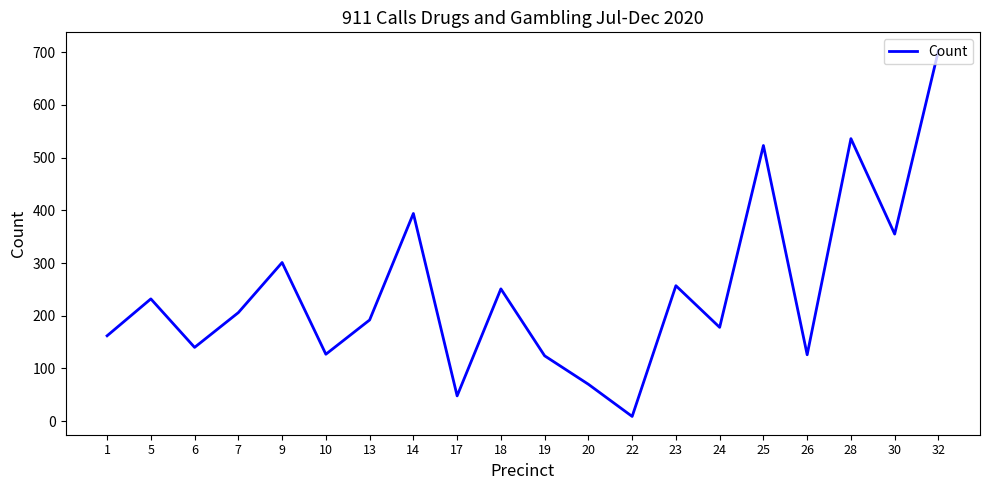

What is the difference between the values at 18 and 32?

452